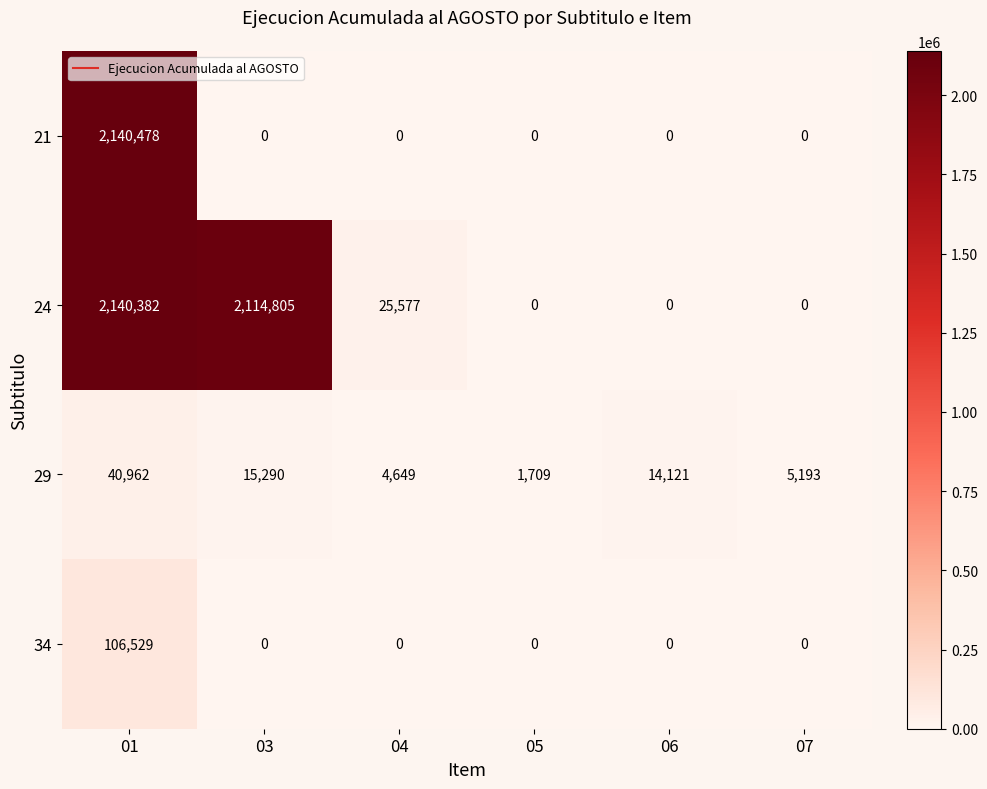

What is the difference between the 24 values at 04 and 06?

25577